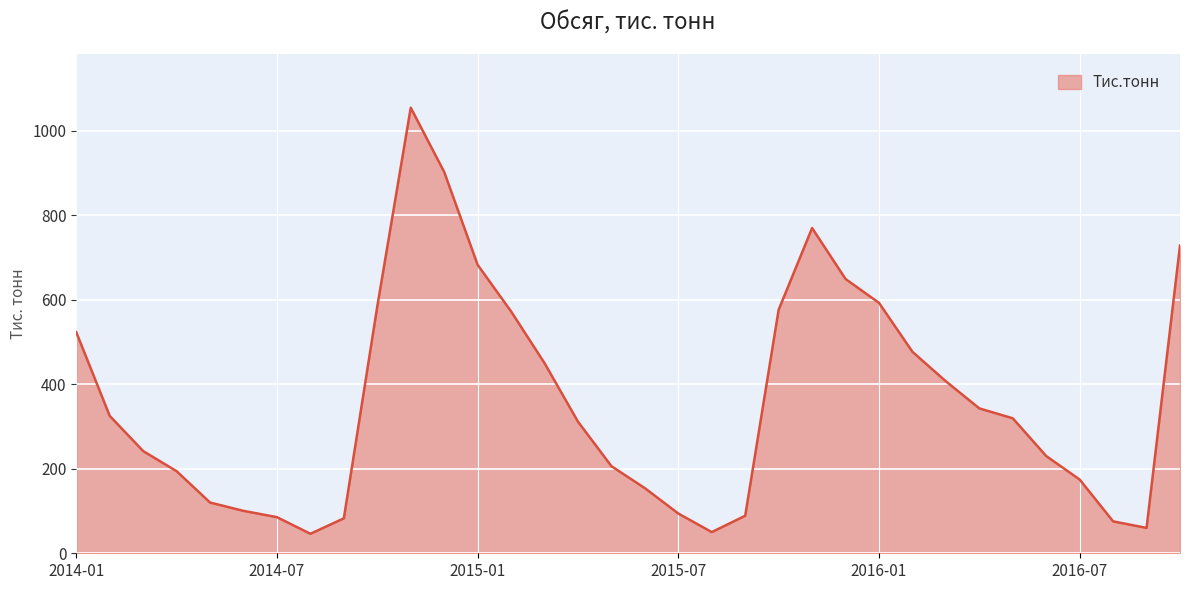

What is the smallest value displayed?

46.1